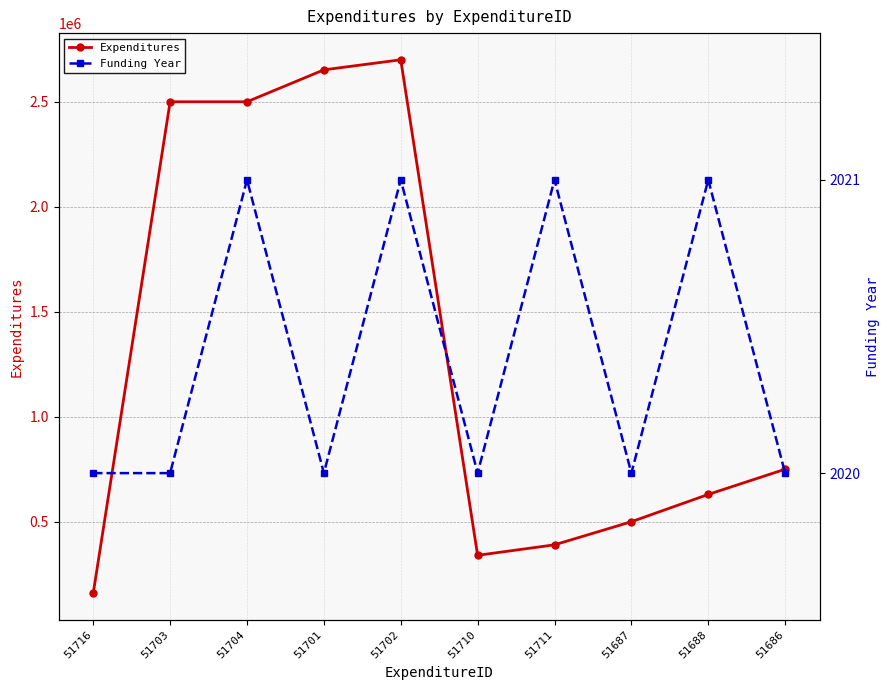

At how many categories does at least one series exceed 213859?

9